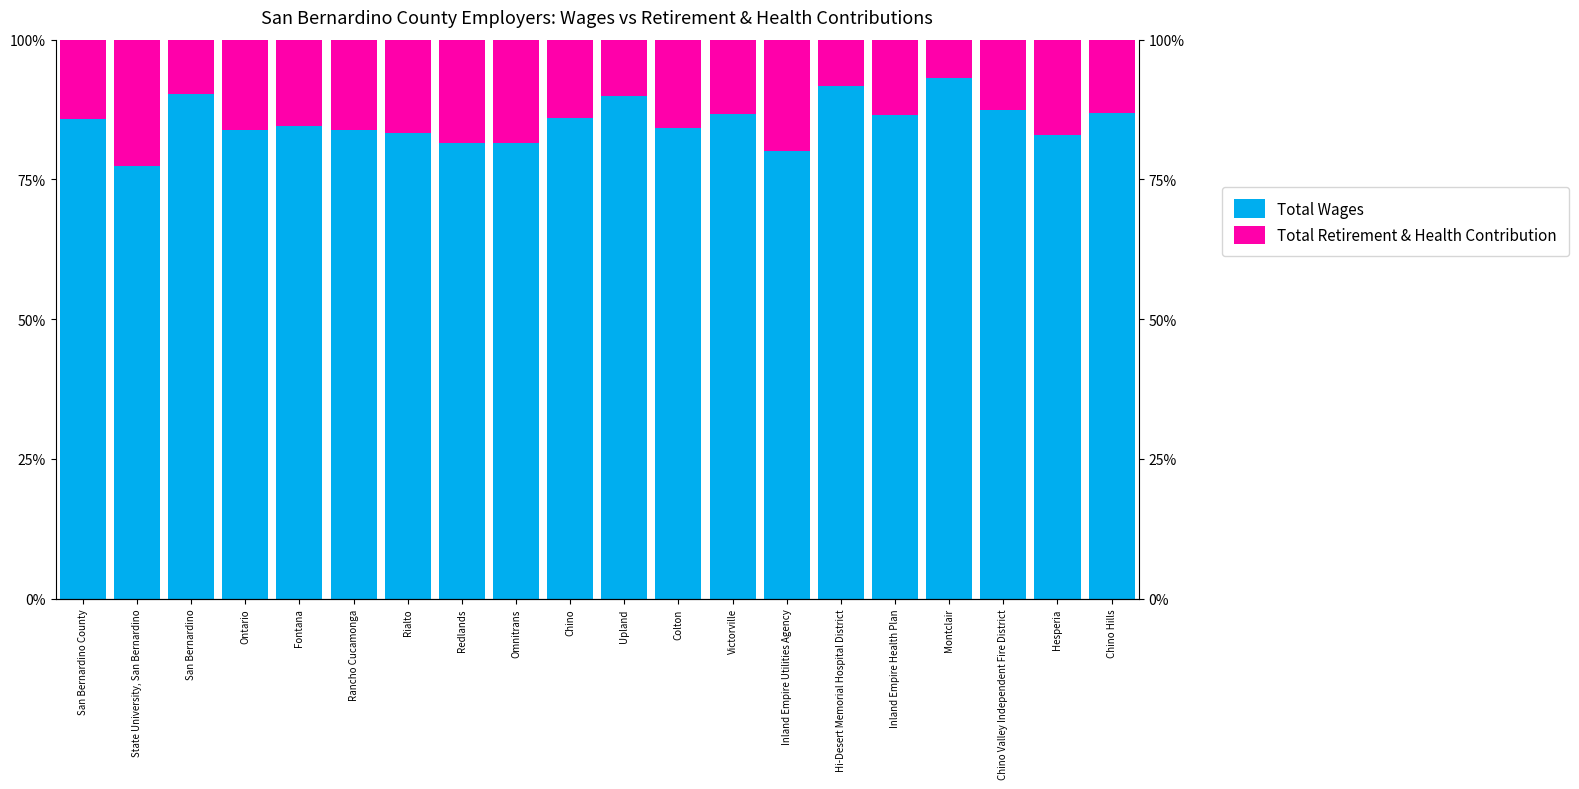

The value of Total Retirement & Health Contribution at Fontana is 0.1. True or false?

False